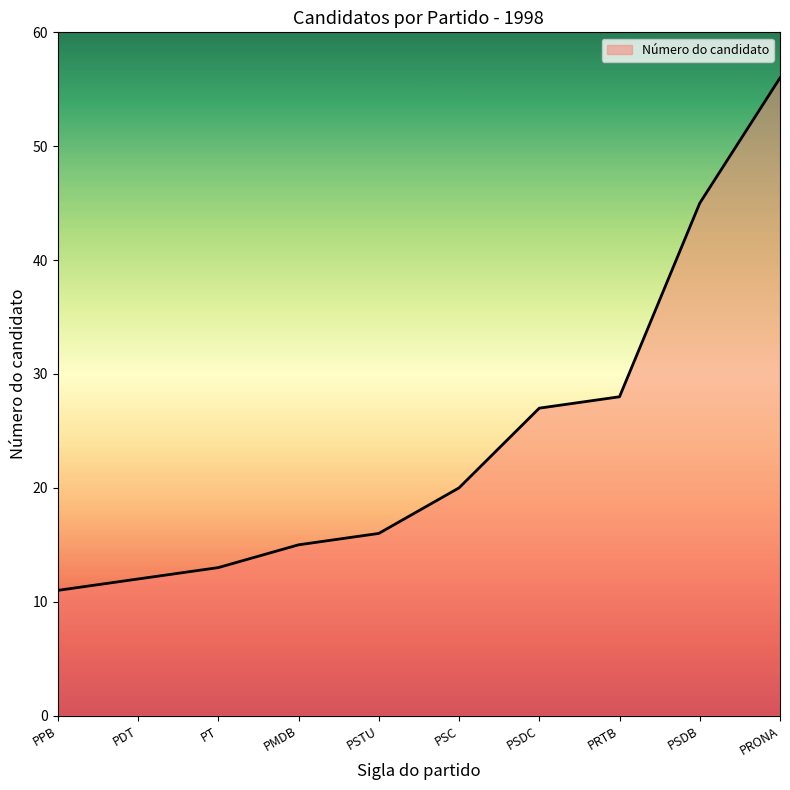

What is the difference between the values at PSTU and PMDB?

1